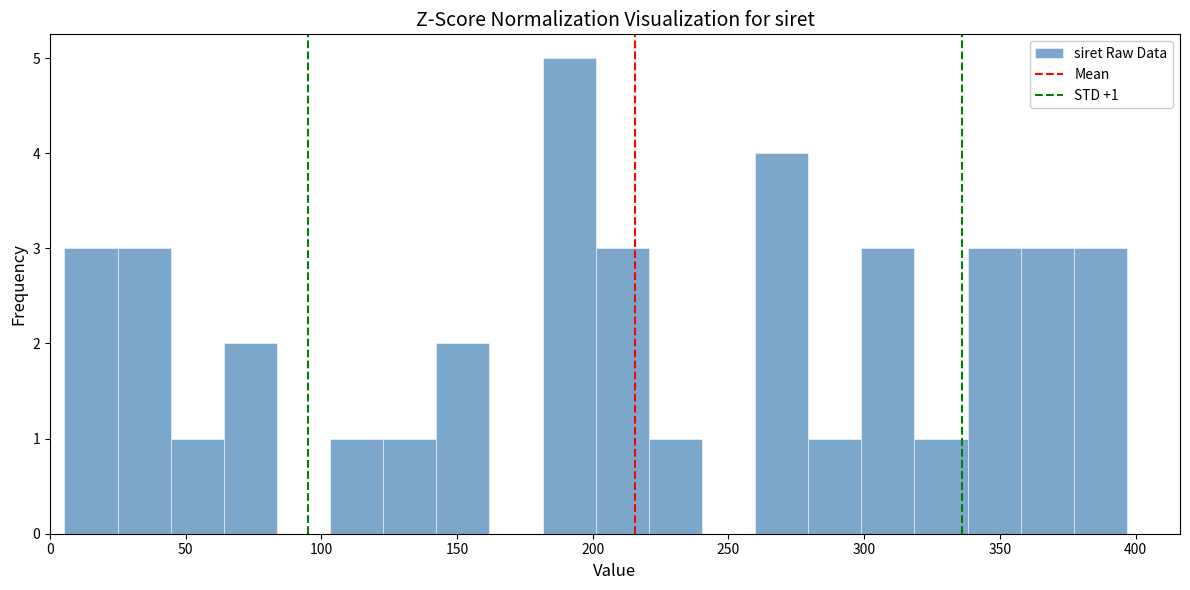

Around what value on the x-axis is the tallest bar? Give the approximate position of its centre, as read against the axis.

190